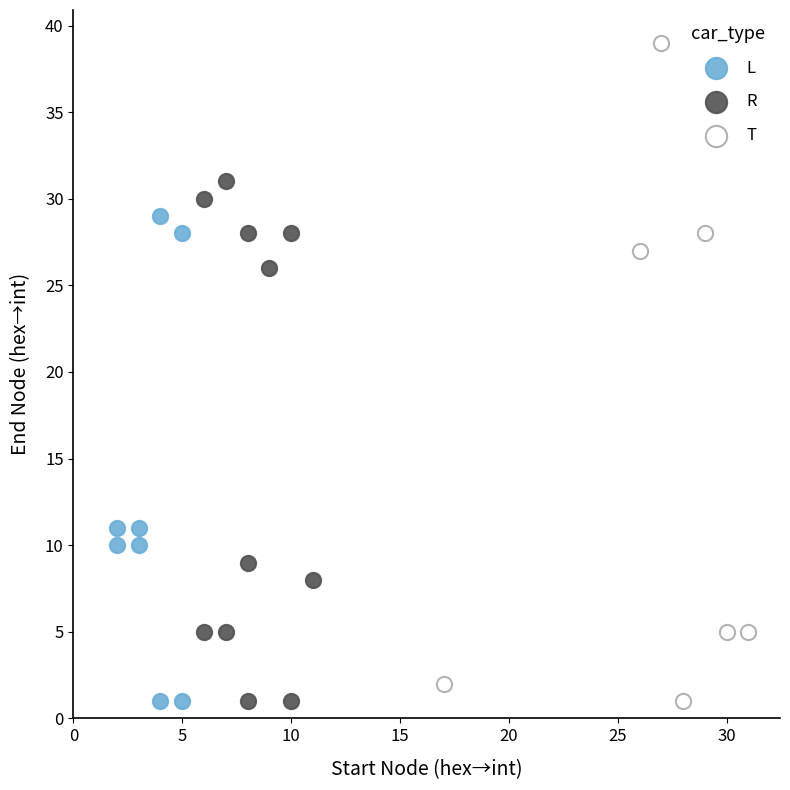

Which series has the widest spread of Y values?

T